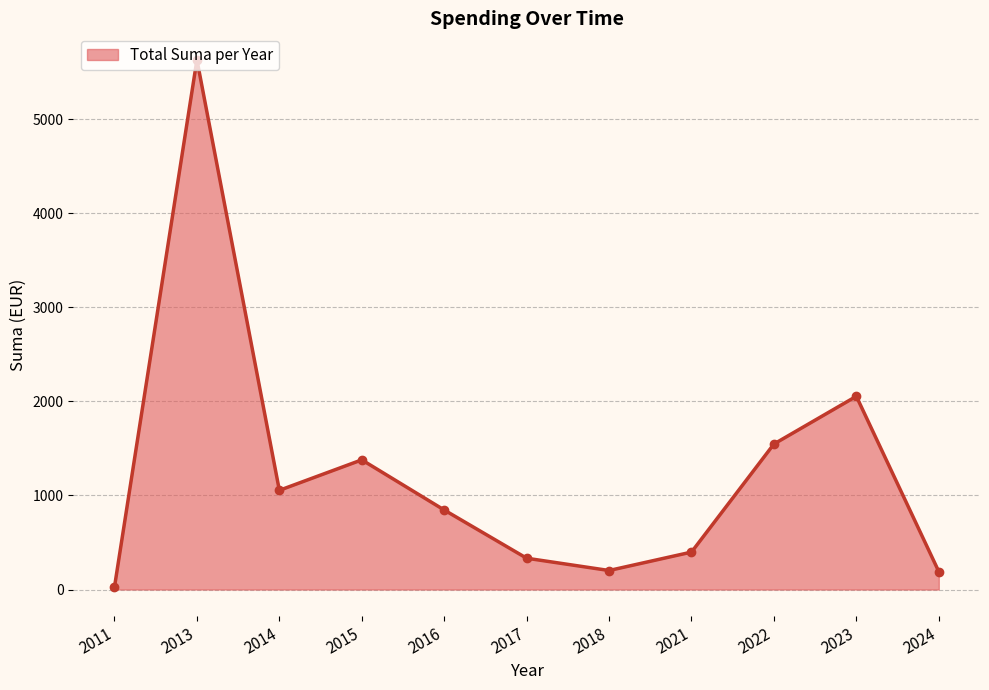

Is it true that the value at 2016 is 845.1?

True